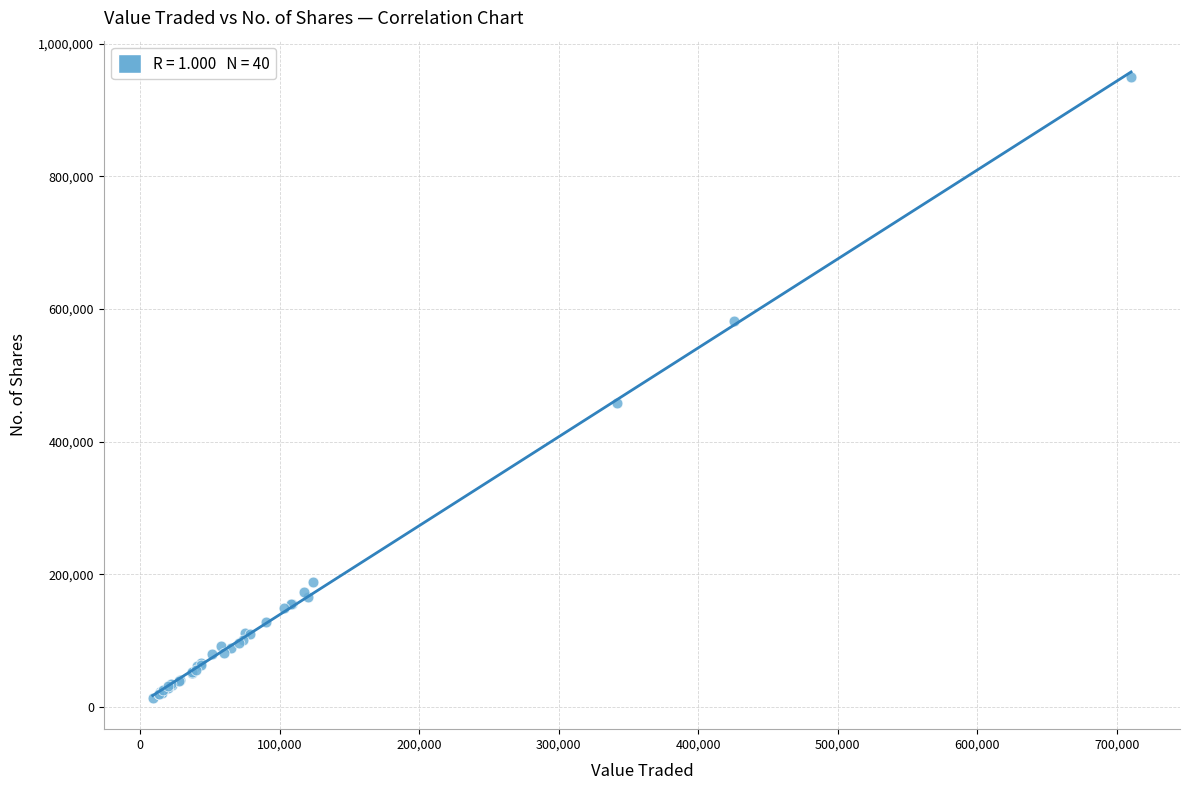

What Y value in the scatter plot is closest to 481769?

458836